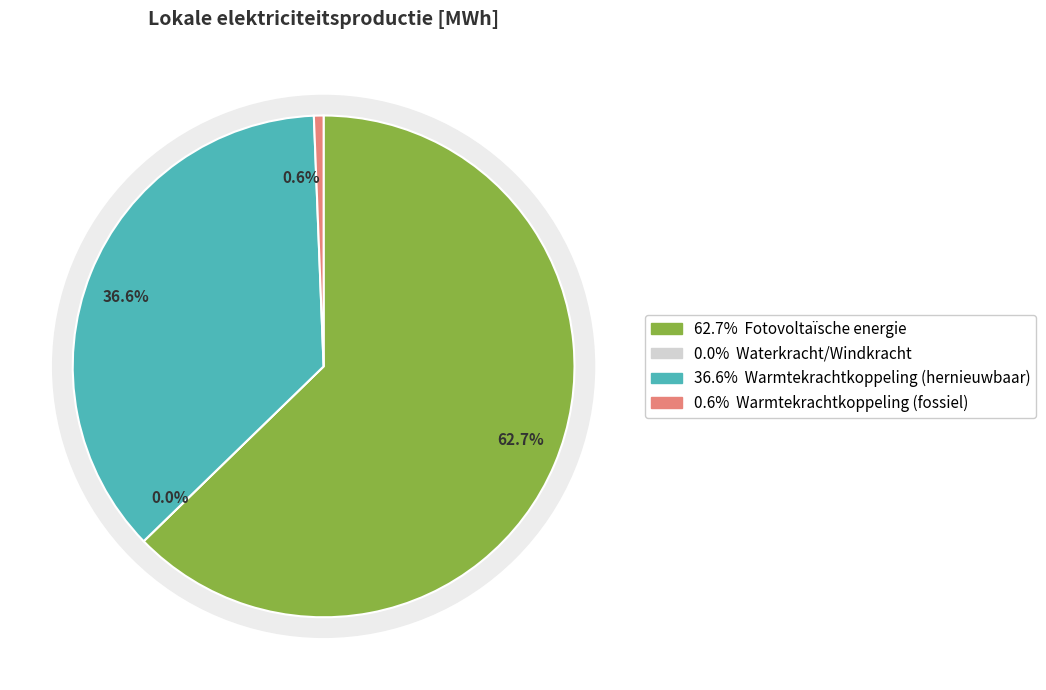

How many slices are in this pie chart?

4